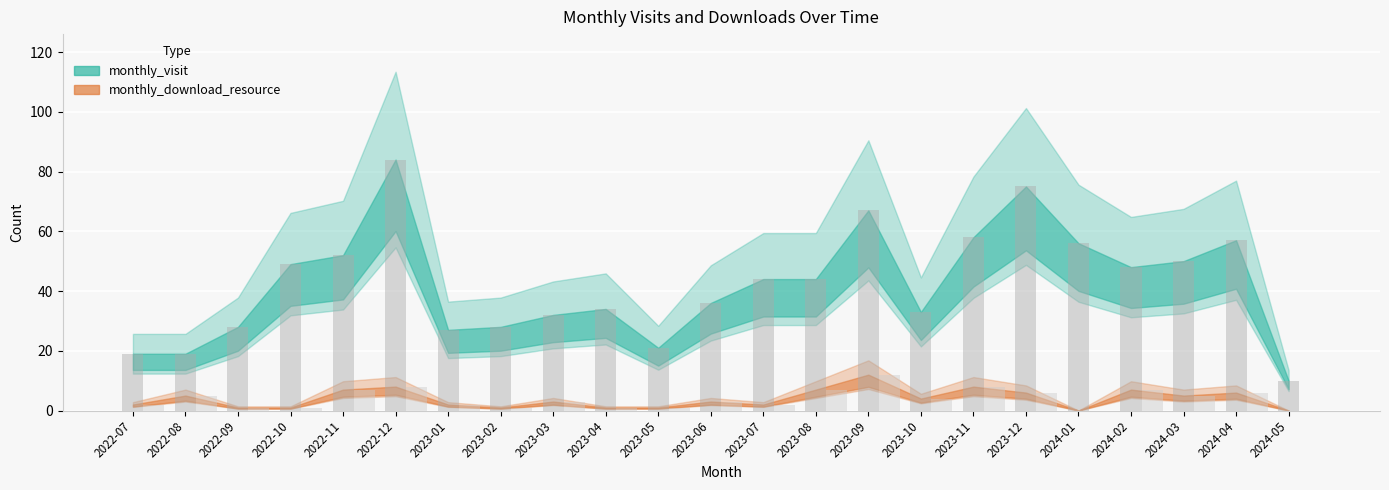

What position from the right is 2024-03?

3